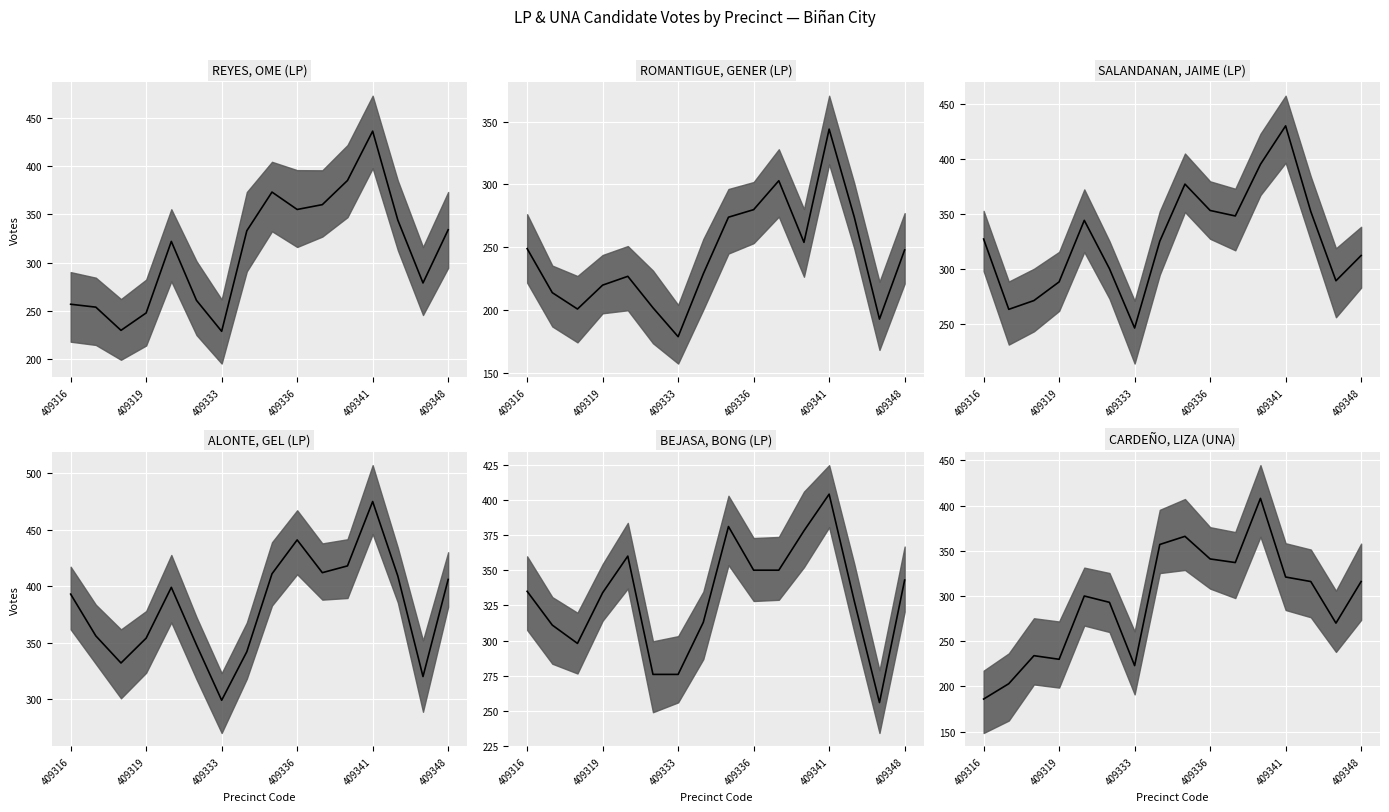

What is the minimum value for CARDEÑO, LIZA (UNA) median?

186